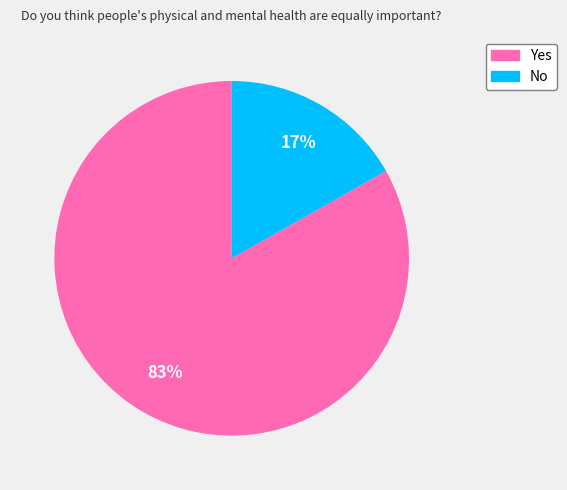

Which slice is the smallest?

No